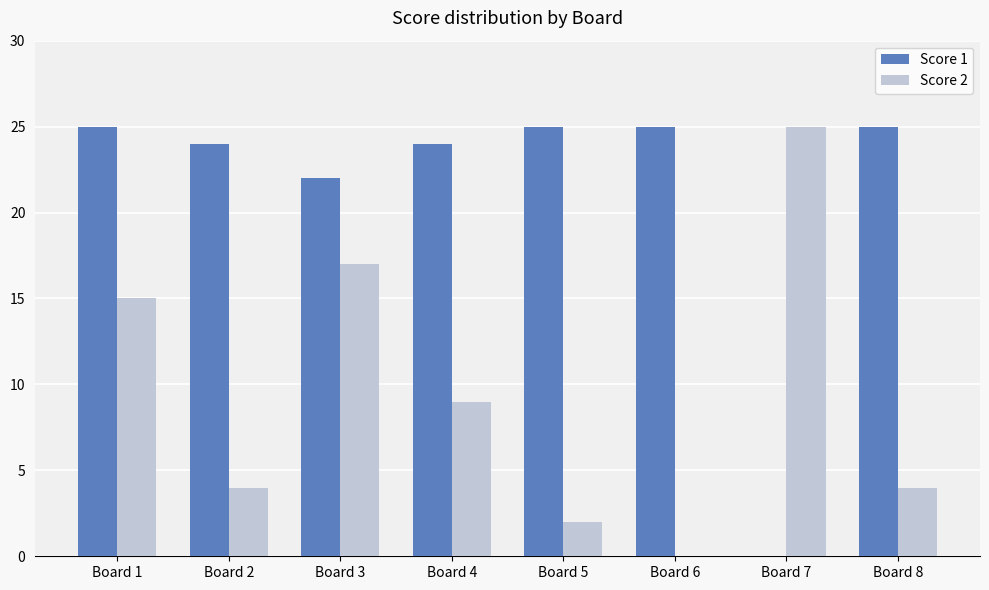

The value of Score 2 at Board 1 is 20. True or false?

False